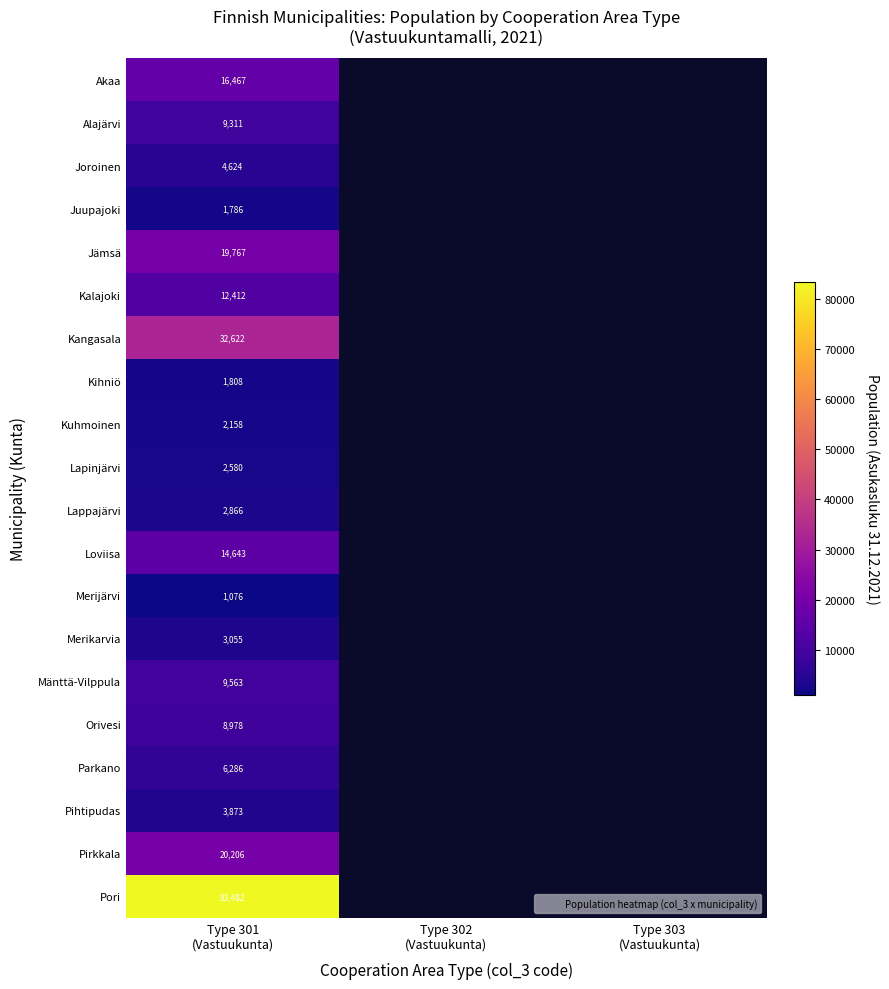

Between Type 303
(Vastuukunta) and Type 301
(Vastuukunta), which is larger?

Type 301
(Vastuukunta)